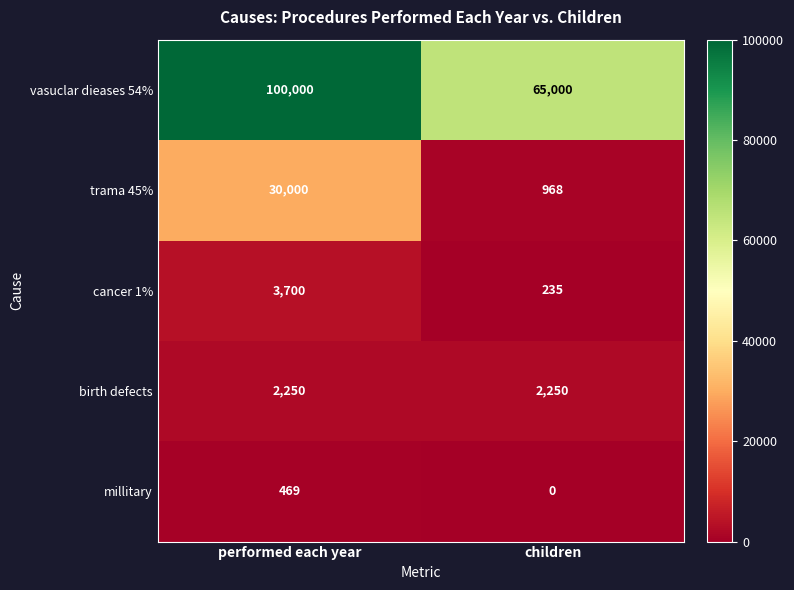

What is the difference between the highest and lowest values at performed each year?

99531